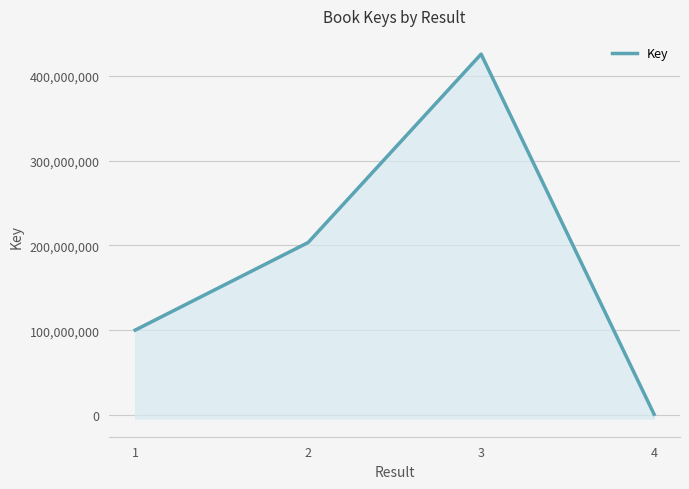

Where does the data first go above 203502437?

3